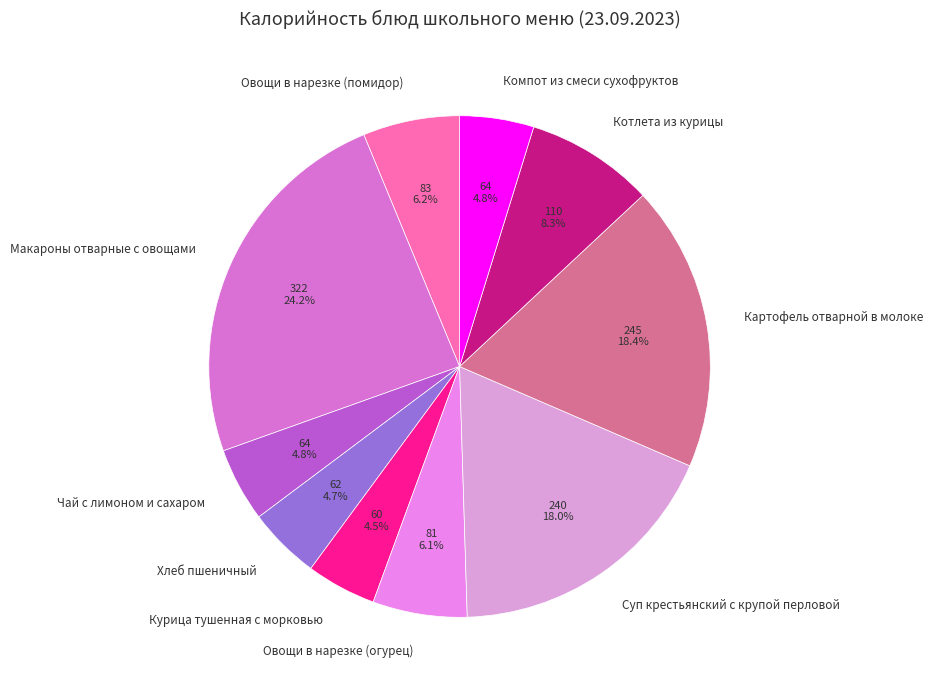

Is there any slice that represents more than half of the pie?

No